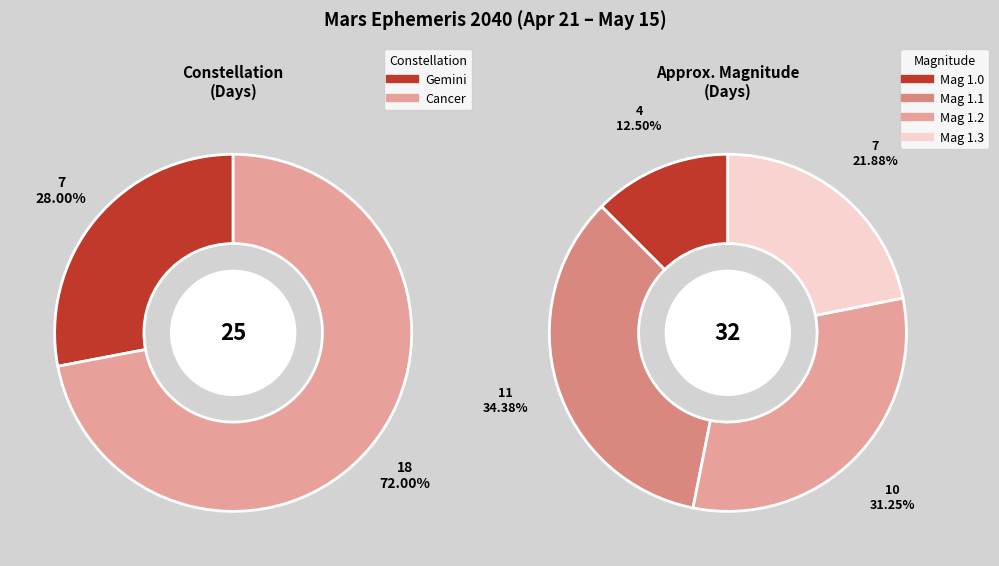

True or false: Gemini accounts for 21% of the total.

False